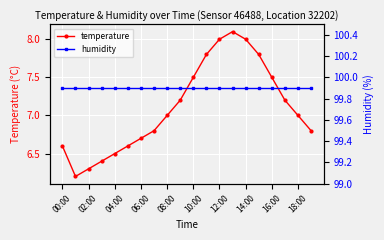

True or false: humidity and temperature cross at least once.

False